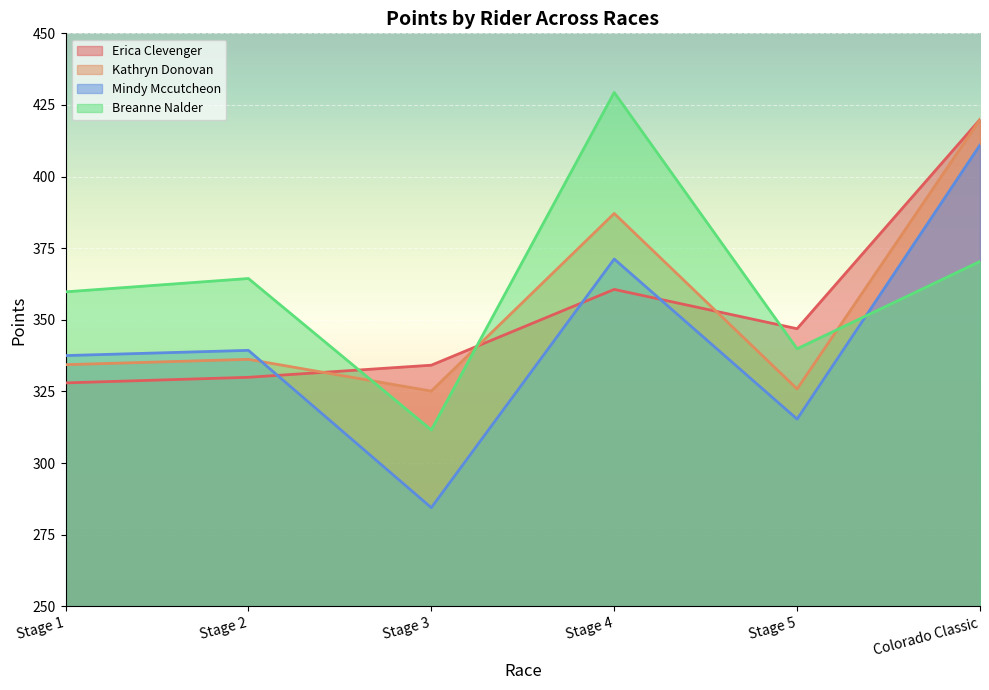

Which label corresponds to the largest value in the chart?

Stage 4